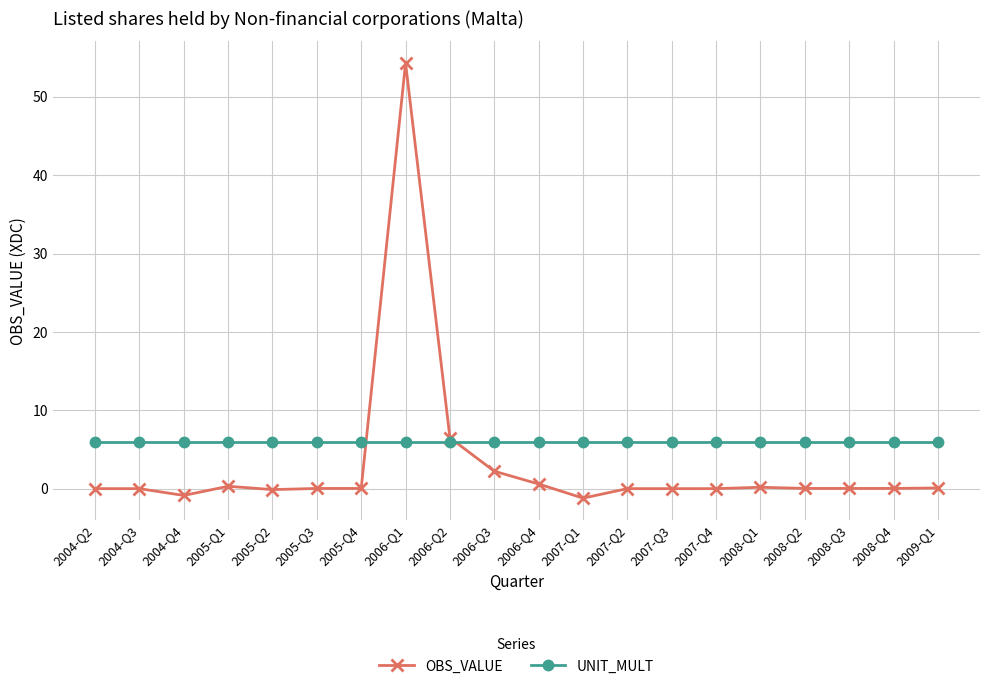

Which label corresponds to the largest value in the chart?

2006-Q1